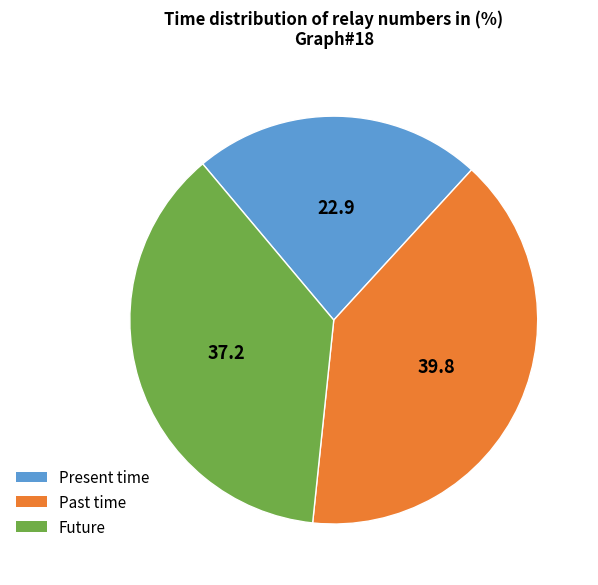

Is there a majority slice in this chart?

No